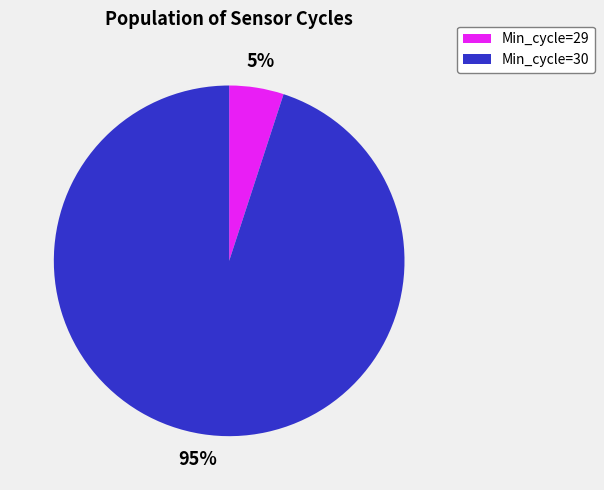

The 95% slice represents 95% of the pie. True or false?

True